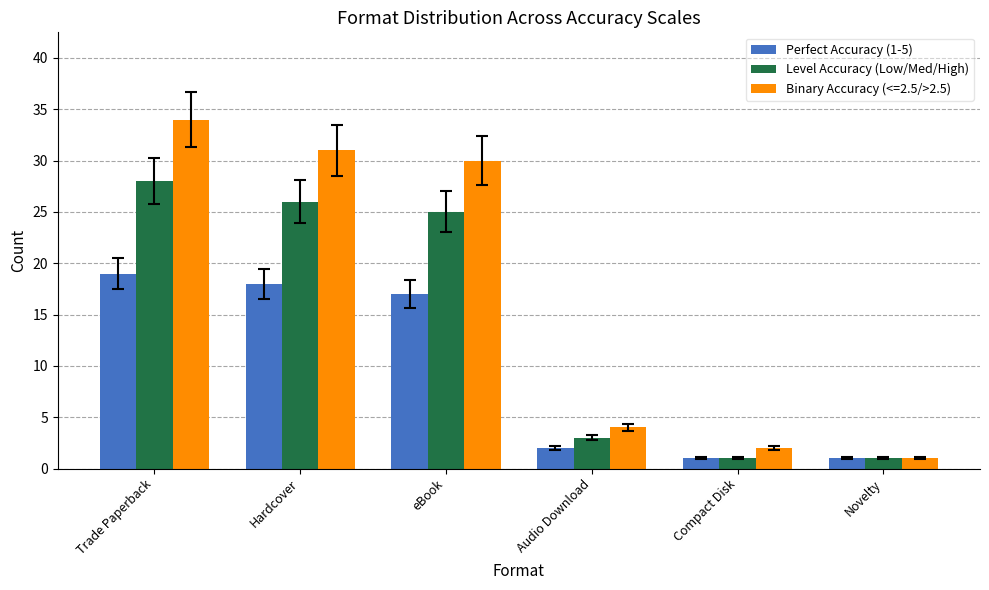

At which label does Perfect Accuracy (1-5) reach its peak?

Trade Paperback